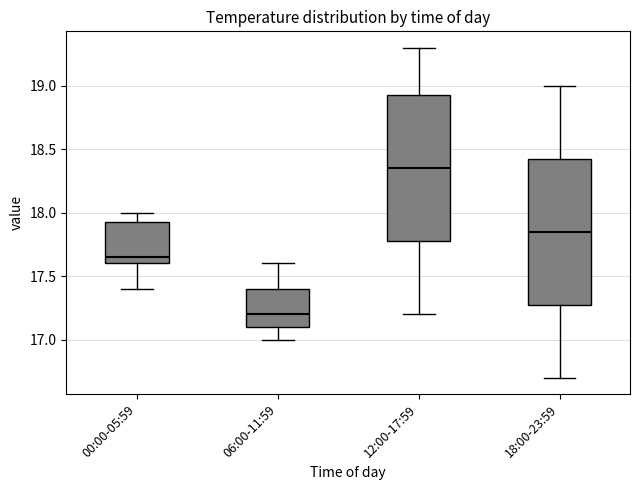

Reading left to right, transcribe this box plot: for each box, give where its median line is, the range the box spans, and where its two whiskers end, as read against the y-axis. The values are not printed on the chart, so give them approximately, as read against the axis.

00:00-05:59: median 17.65, box 17.60 to 17.95, whiskers 17.40 to 18.00
06:00-11:59: median 17.20, box 17.10 to 17.40, whiskers 17.00 to 17.60
12:00-17:59: median 18.35, box 17.80 to 18.95, whiskers 17.20 to 19.30
18:00-23:59: median 17.85, box 17.30 to 18.45, whiskers 16.70 to 19.00